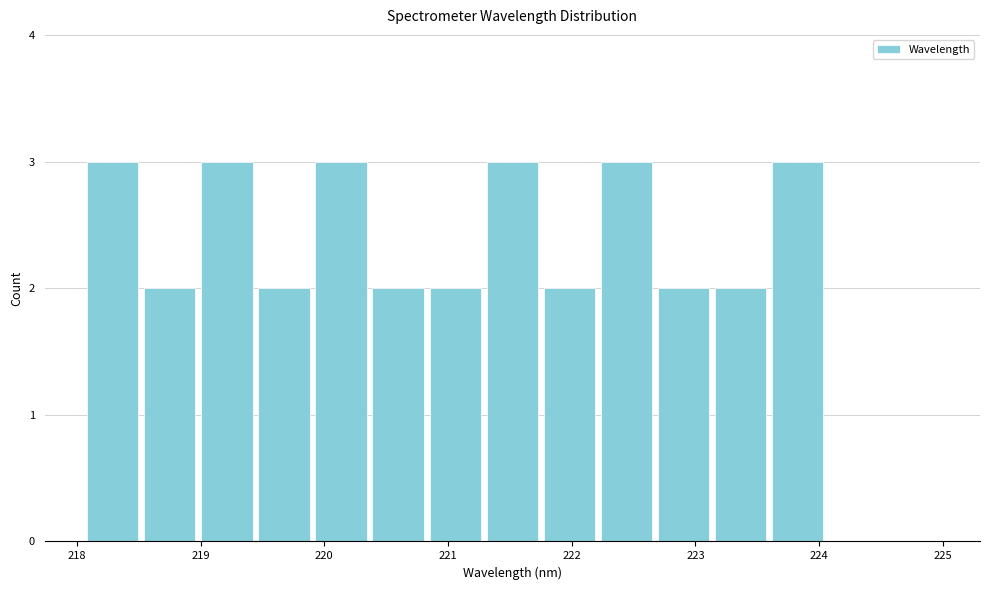

Reading left to right, list every bar in this chart as the range it spans on the x-axis followed by its height. Neither the bar edges nor the heights are printed on the chart, so give them approximately, as read against the axes.

218.1 to 218.5: 3
218.5 to 219.0: 2
219.0 to 219.4: 3
219.4 to 219.9: 2
219.9 to 220.4: 3
220.4 to 220.8: 2
220.8 to 221.3: 2
221.3 to 221.8: 3
221.8 to 222.2: 2
222.2 to 222.7: 3
222.7 to 223.1: 2
223.1 to 223.6: 2
223.6 to 224.1: 3
224.1 to 224.5: 0
224.5 to 225.0: 0